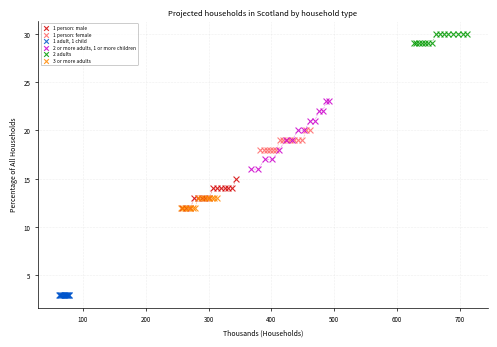

Which series contains the lowest Y value?

1 adult, 1 child